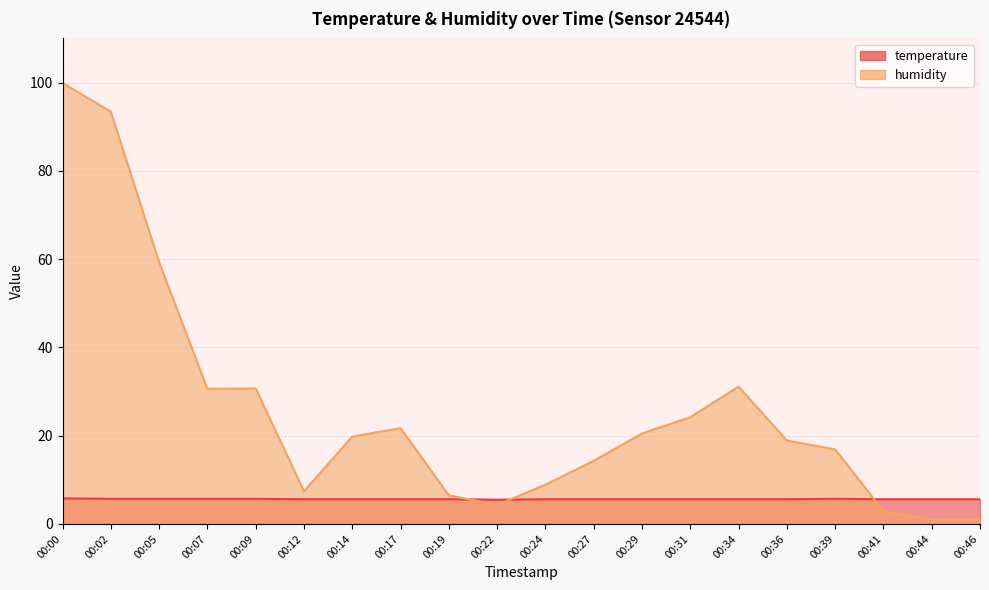

True or false: humidity and temperature intersect in this chart.

True